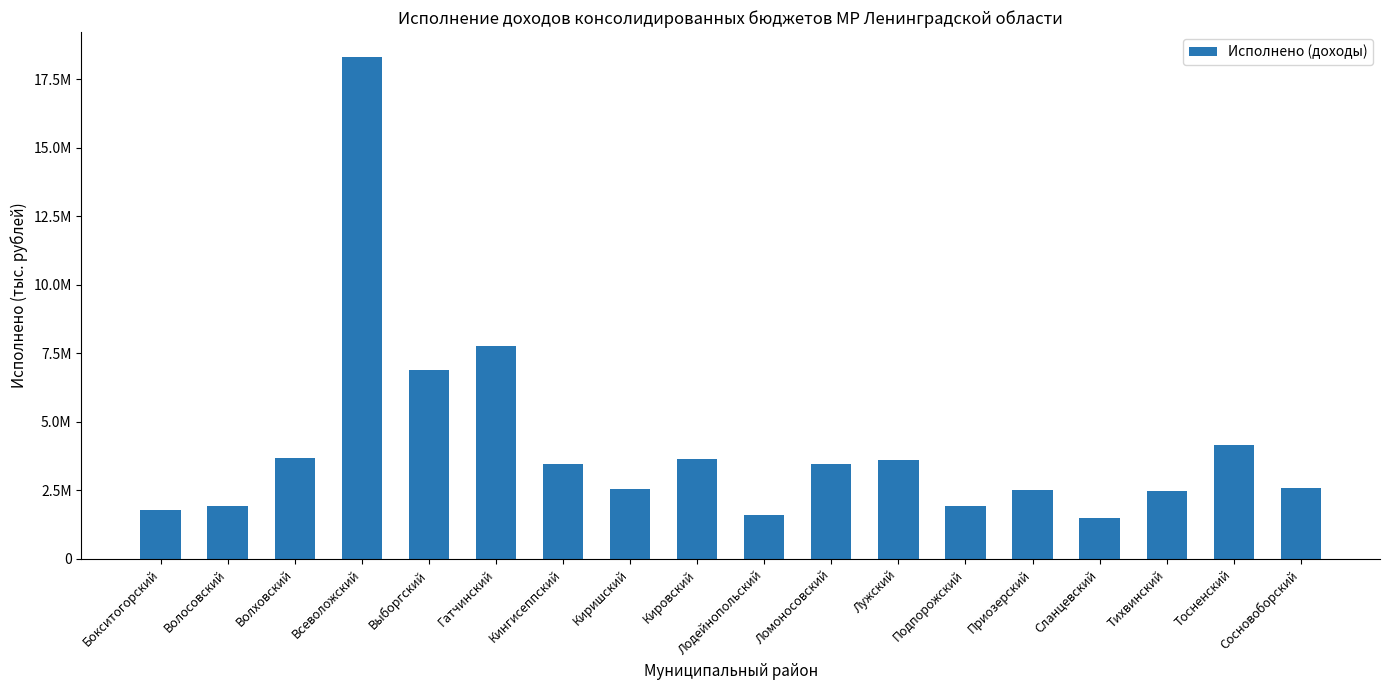

Which label corresponds to the largest value in the chart?

Всеволожский